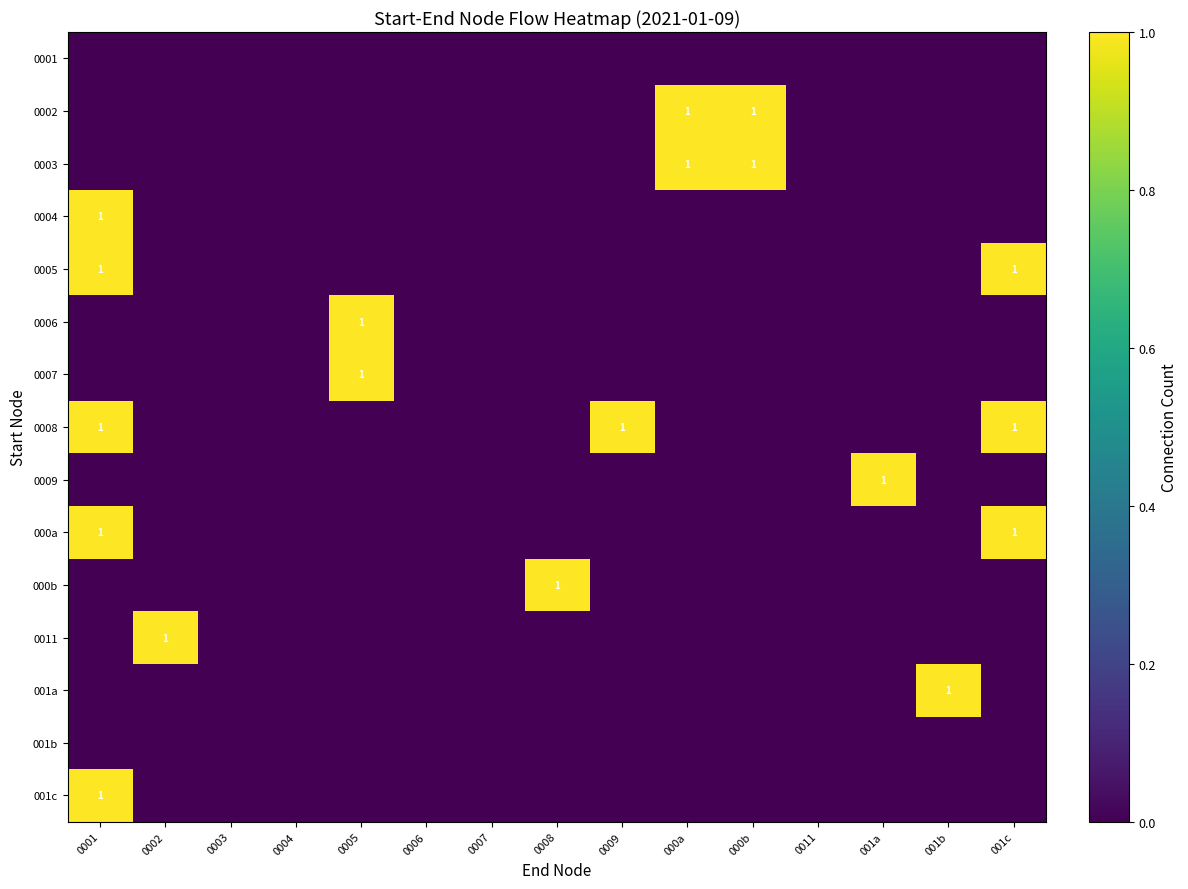

What is the spread (max minus min) of values at 000a?

1